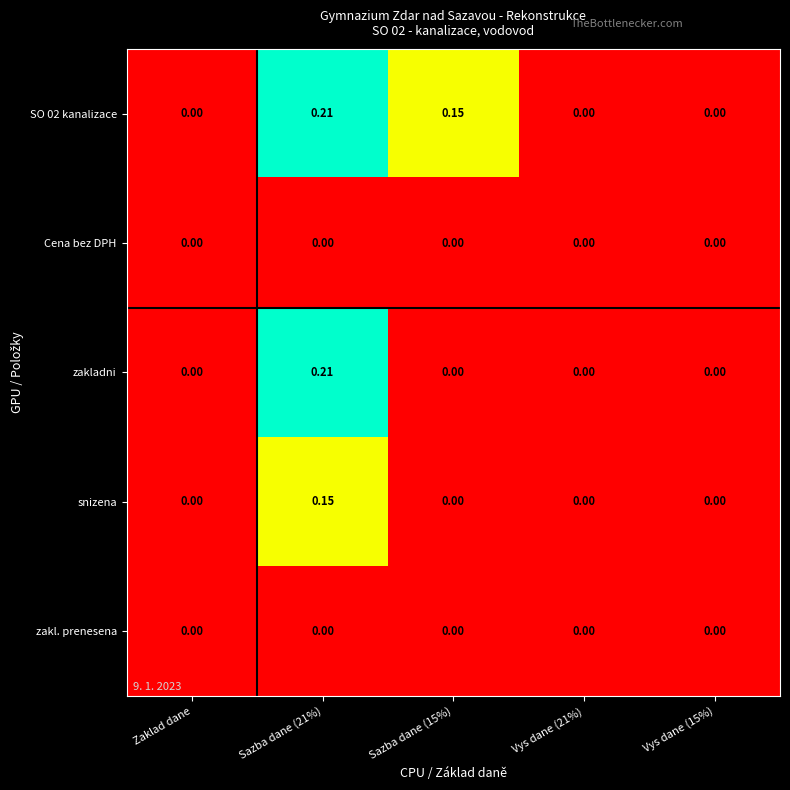

List the series in order of their peak value, lowest first.

Cena bez DPH, zakl. prenesena, snizena, SO 02 kanalizace, zakladni